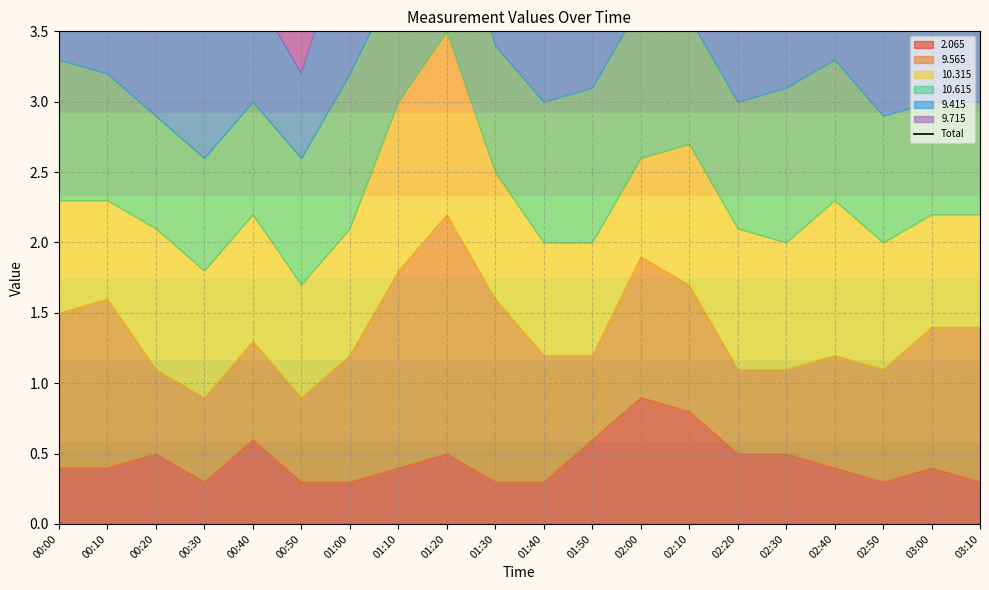

What is the difference between the maximum and minimum values?

4.3